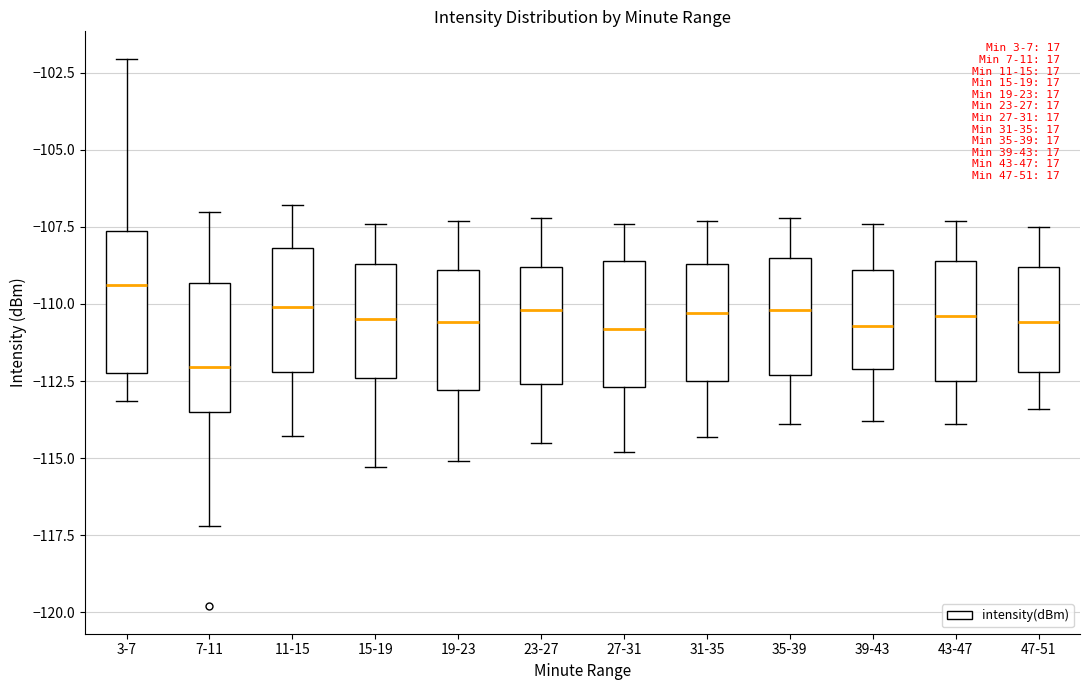

Reading left to right, transcribe this box plot: for each box, give where its median line is, the range the box spans, and where its two whiskers end, as read against the y-axis. The values are not printed on the chart, so give them approximately, as read against the axis.

3-7: median -109.5, box -112.0 to -107.5, whiskers -113.0 to -102.0
7-11: median -112.0, box -113.5 to -109.5, whiskers -117.0 to -107.0
11-15: median -110.0, box -112.0 to -108.0, whiskers -114.5 to -107.0
15-19: median -110.5, box -112.5 to -108.5, whiskers -115.5 to -107.5
19-23: median -110.5, box -113.0 to -109.0, whiskers -115.0 to -107.5
23-27: median -110.0, box -112.5 to -109.0, whiskers -114.5 to -107.0
27-31: median -111.0, box -112.5 to -108.5, whiskers -115.0 to -107.5
31-35: median -110.5, box -112.5 to -108.5, whiskers -114.5 to -107.5
35-39: median -110.0, box -112.5 to -108.5, whiskers -114.0 to -107.0
39-43: median -110.5, box -112.0 to -109.0, whiskers -114.0 to -107.5
43-47: median -110.5, box -112.5 to -108.5, whiskers -114.0 to -107.5
47-51: median -110.5, box -112.0 to -109.0, whiskers -113.5 to -107.5